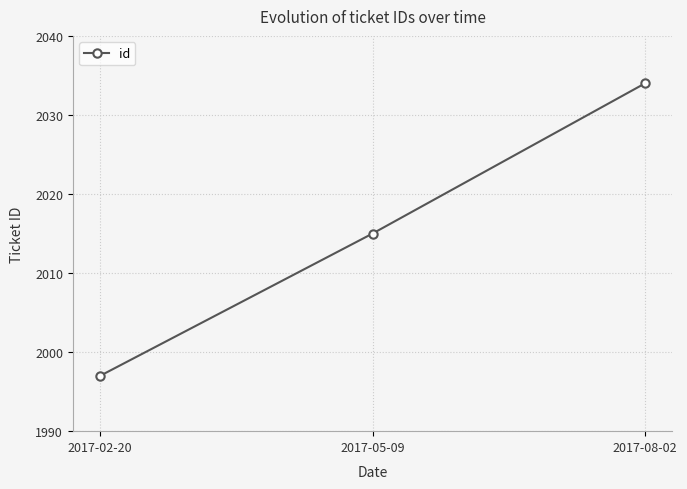

Rank the categories by value from lowest to highest.

2017-02-20, 2017-05-09, 2017-08-02